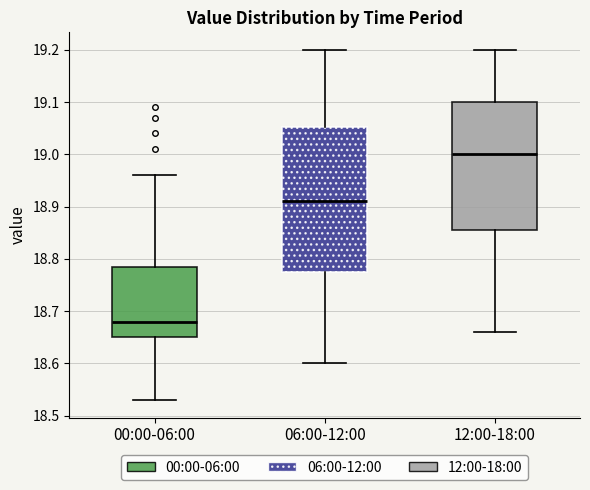

Comparing the boxes themselves (not the whiskers), which one is the tallest?

06:00-12:00